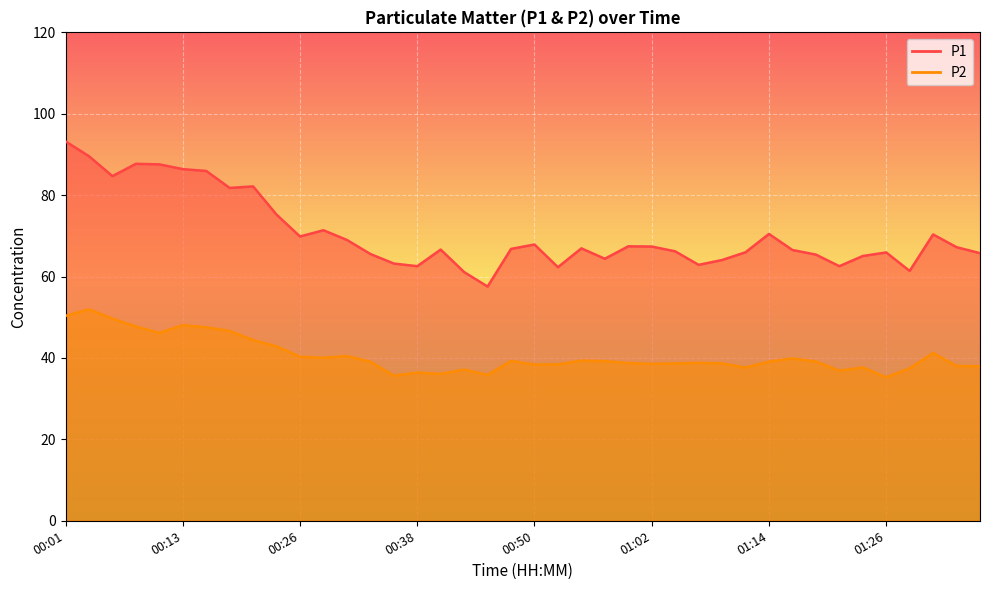

True or false: P1 and P2 intersect in this chart.

False